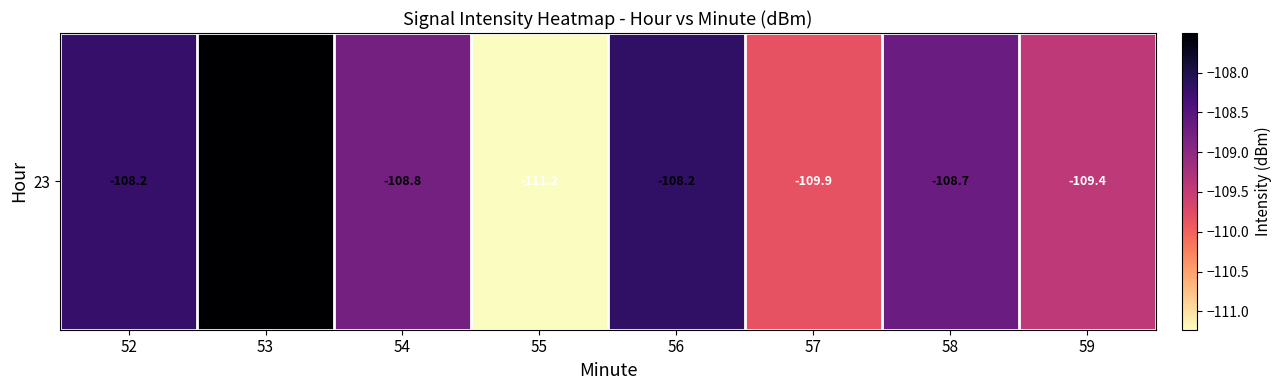

Reading left to right, transcribe all the data shown in this chart.

-108.2	-107.5	-108.8	-111.2	-108.2	-109.9	-108.7	-109.4